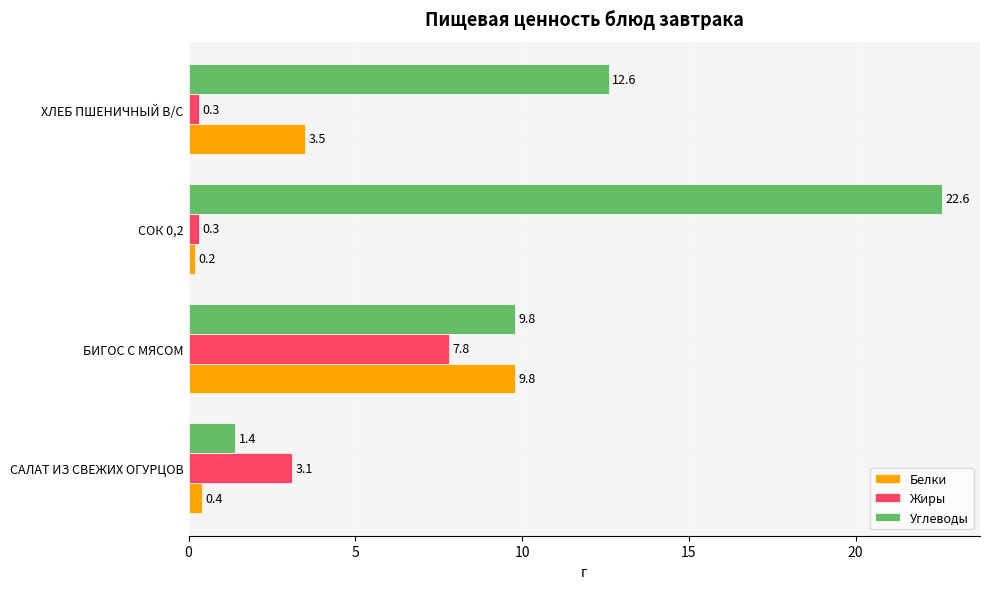

At how many categories does at least one series exceed 2?

4